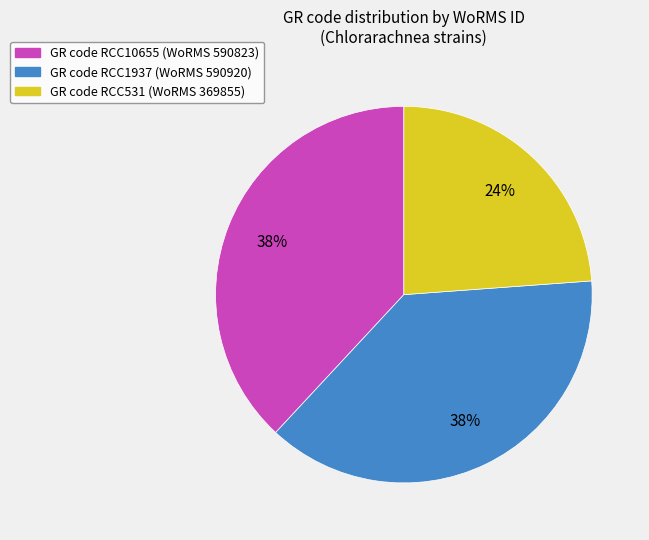

How many segments does this pie chart have?

3